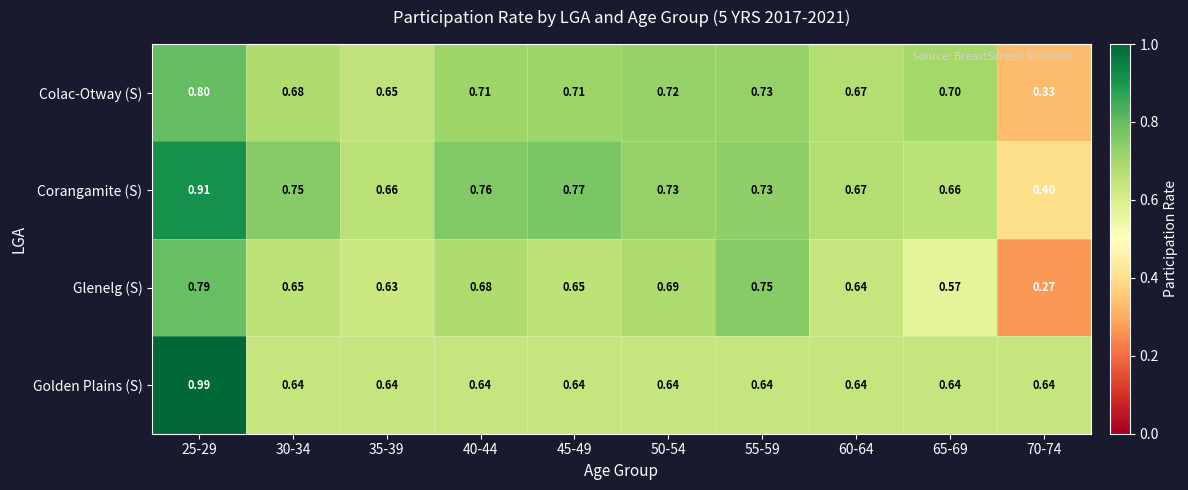

Rank the series at 45-49 from lowest to highest value.

Golden Plains (S), Glenelg (S), Colac-Otway (S), Corangamite (S)